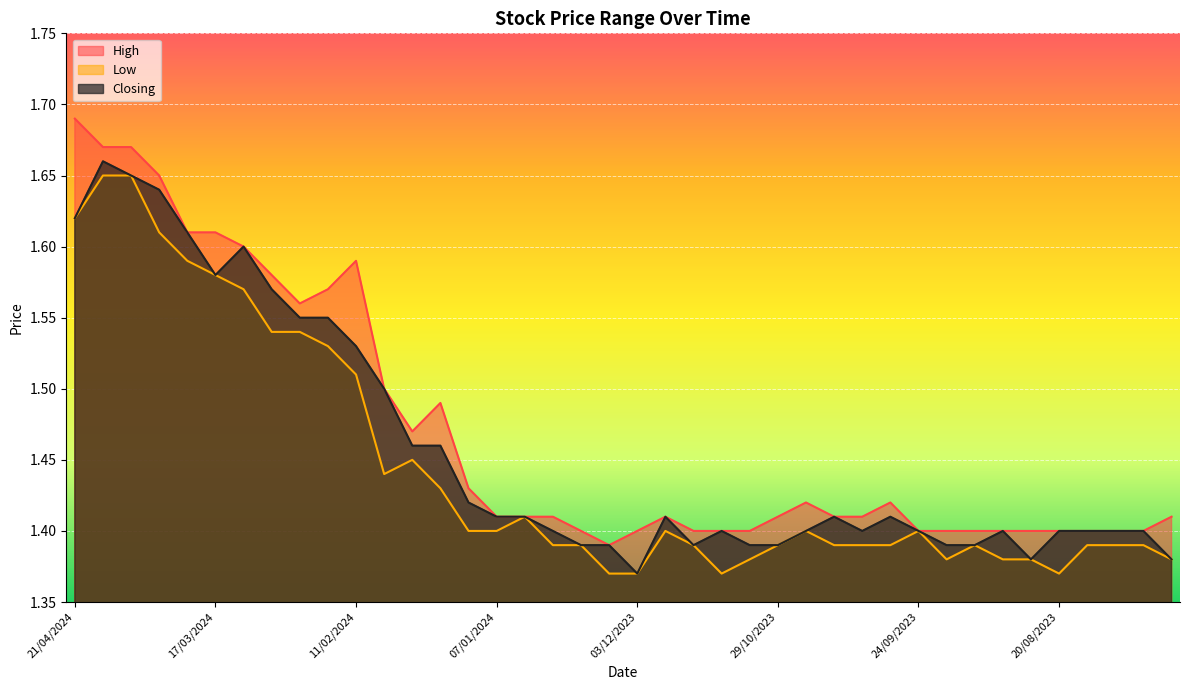

True or false: Low and Closing cross at least once.

False